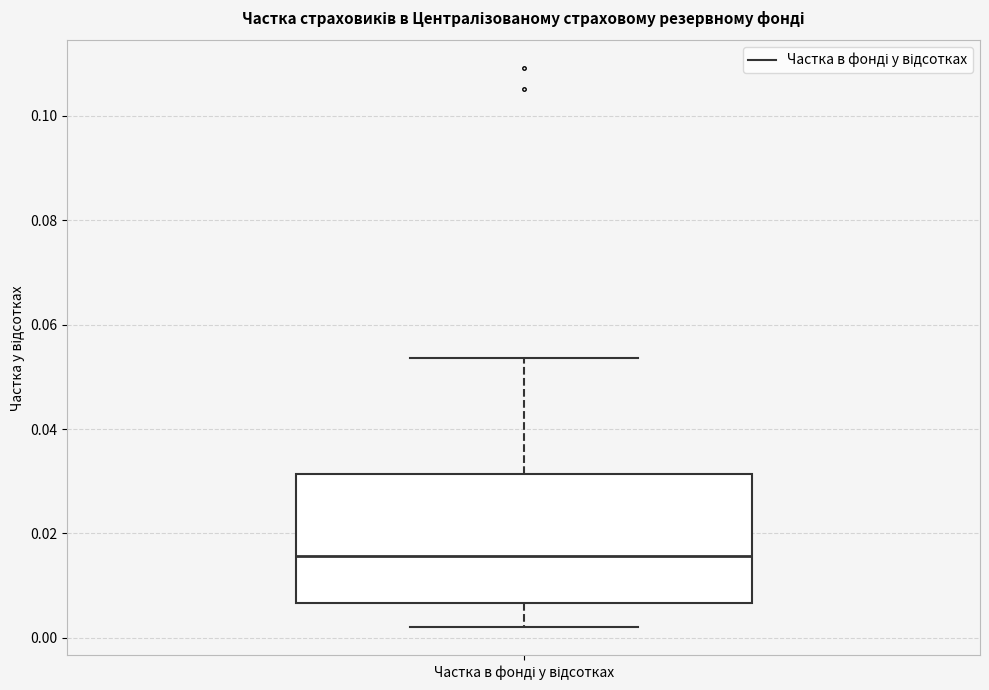

Where is the upper edge of the box for Частка в фонді у відсотках on the y-axis? The values are not printed on the chart, so give them approximately, as read against the axis.

0.032